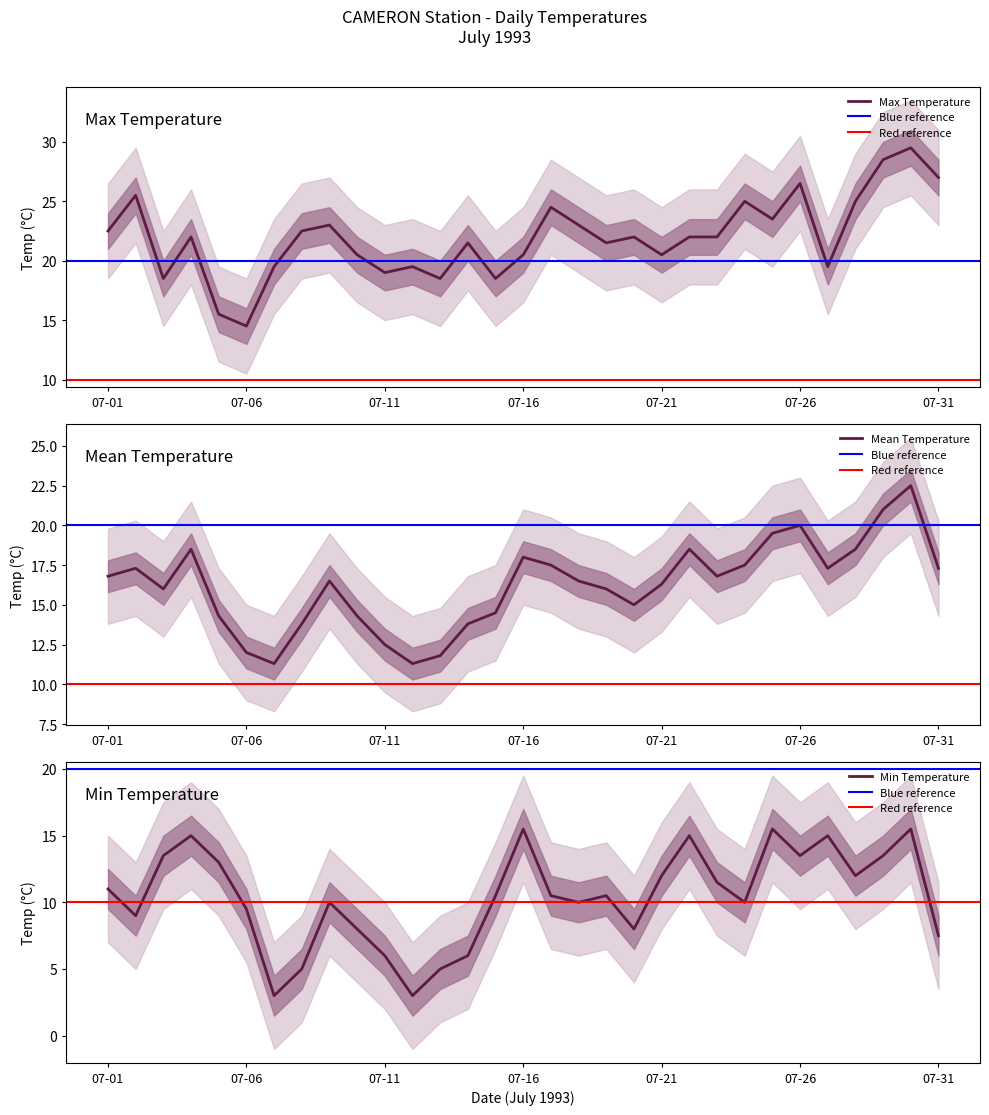

What is the value of the Max Temp (C) point at the 25th from the left?

23.5